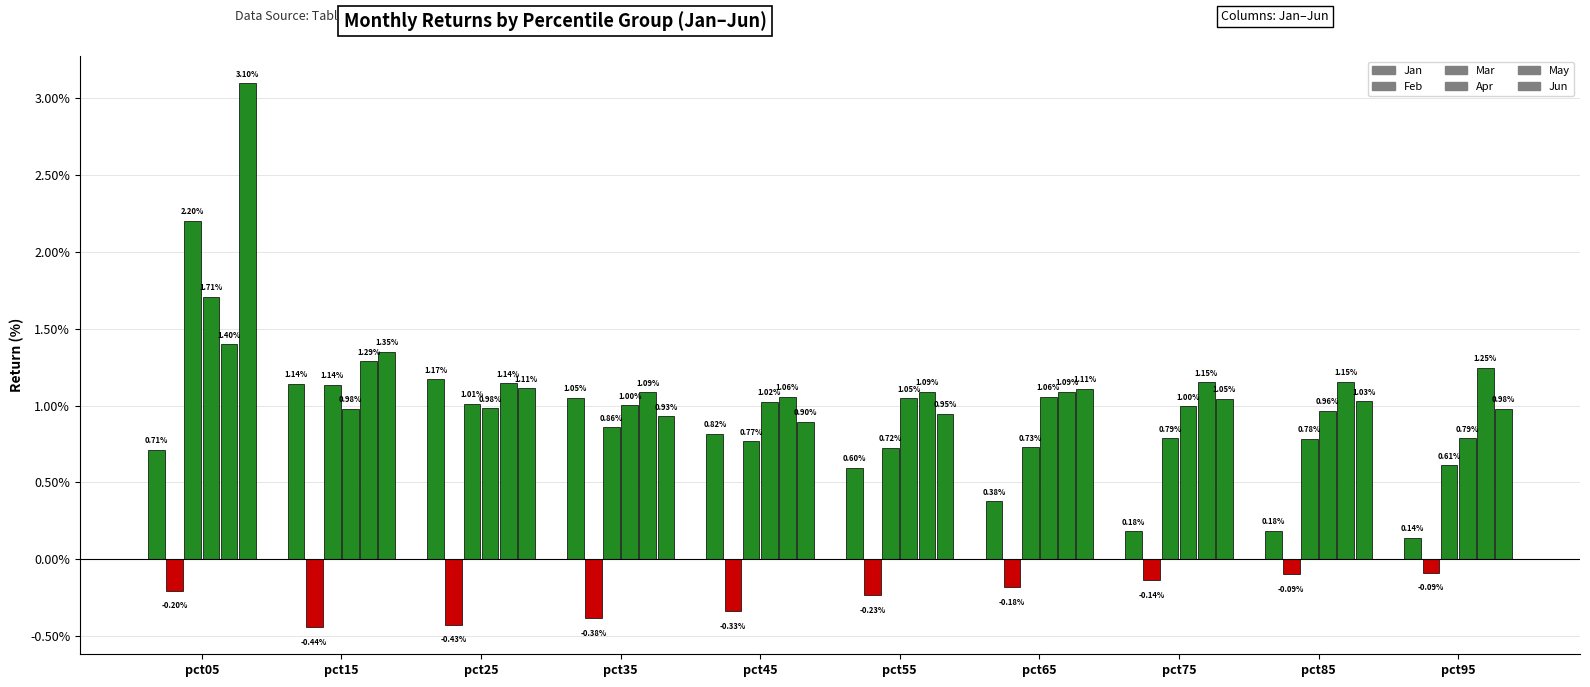

The Feb series shows -0.1 at pct25. True or false?

False